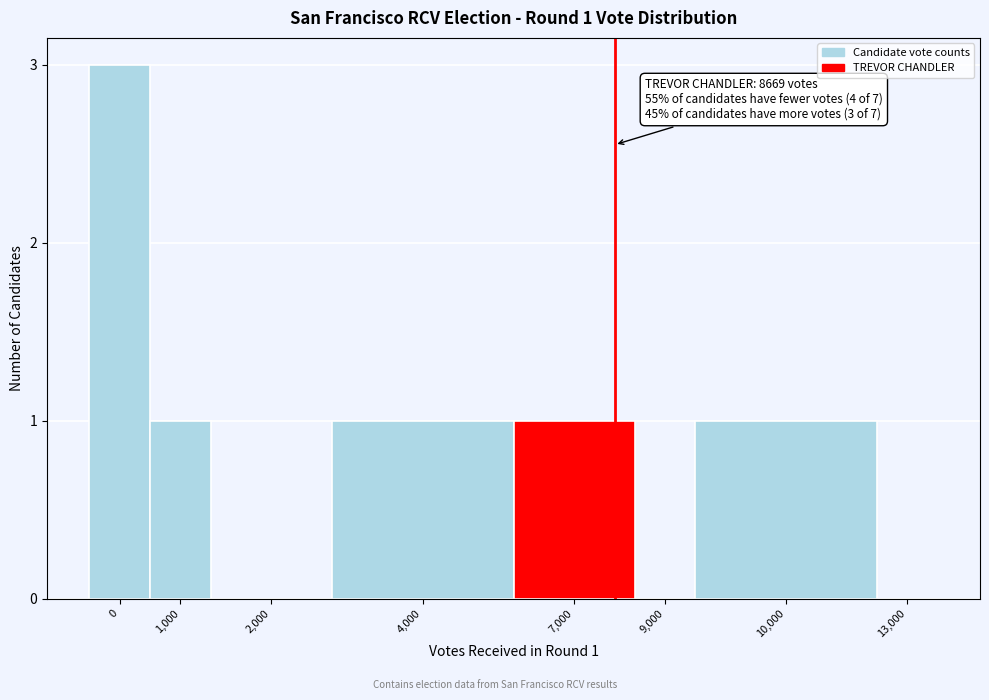

Reading left to right, list all the values displayed in this chart.

0=3	1,000=1	2,000=0	4,000=1	7,000=1	9,000=0	10,000=1	13,000=0